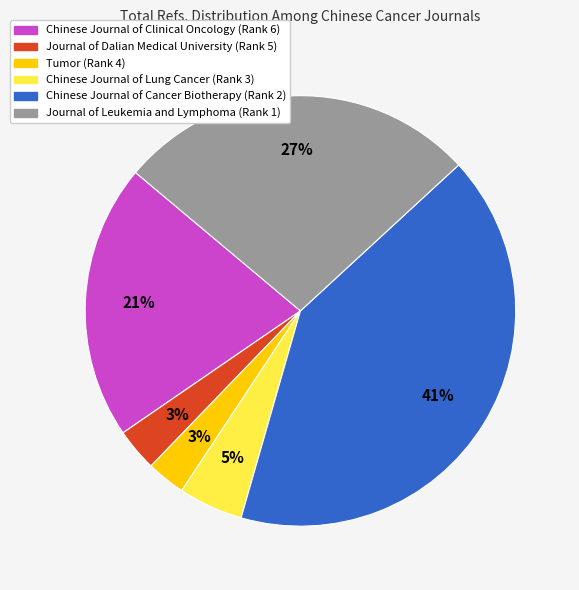

Combined, do Tumor and Journal of Dalian Medical University account for over 50%?

No